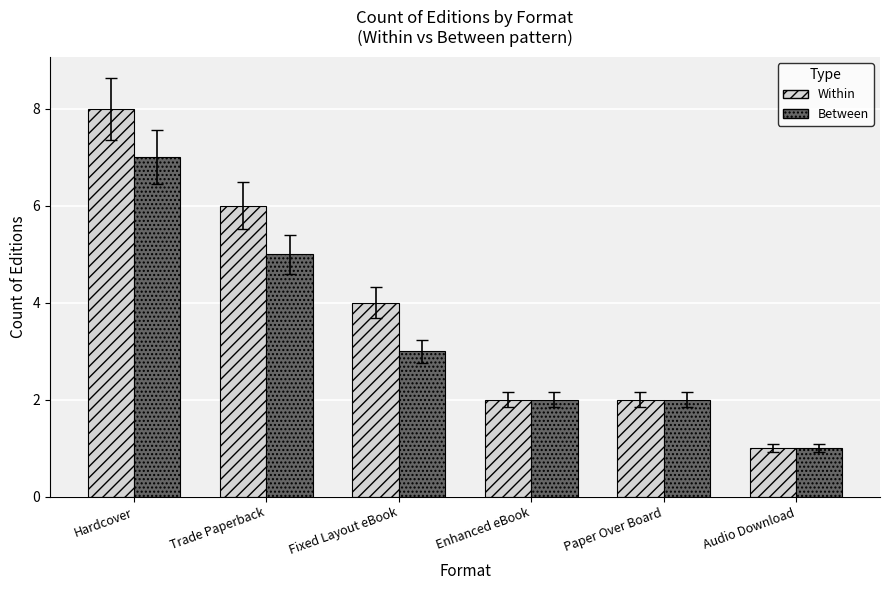

Does the chart contain any negative values?

No